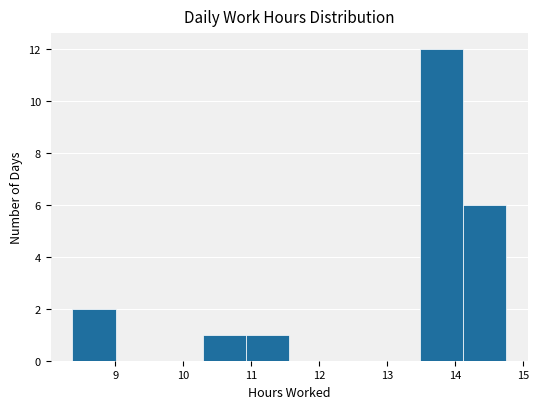

Which range on the x-axis has the tallest bar?

13.5 to 14.1